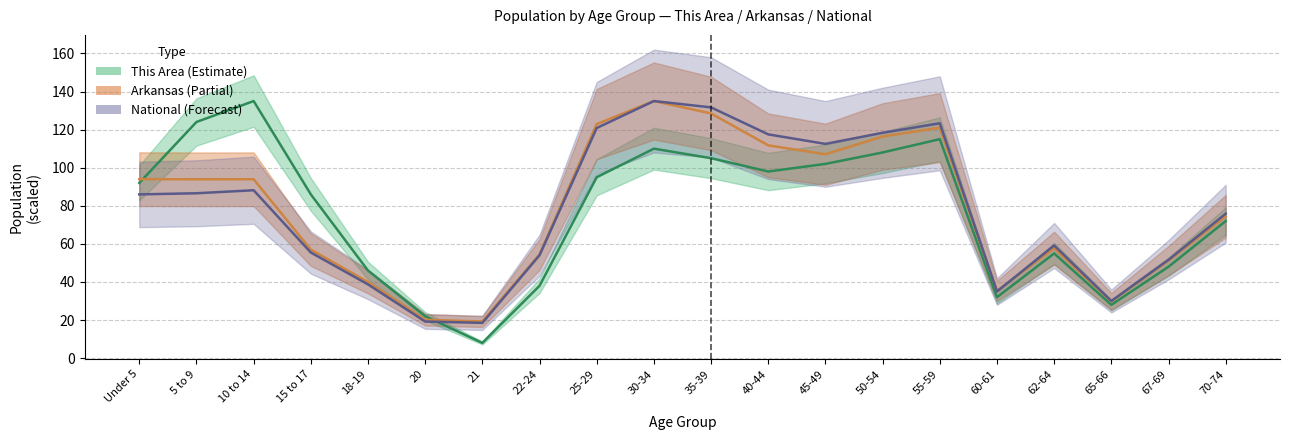

True or false: This Area and Arkansas cross at least once.

True